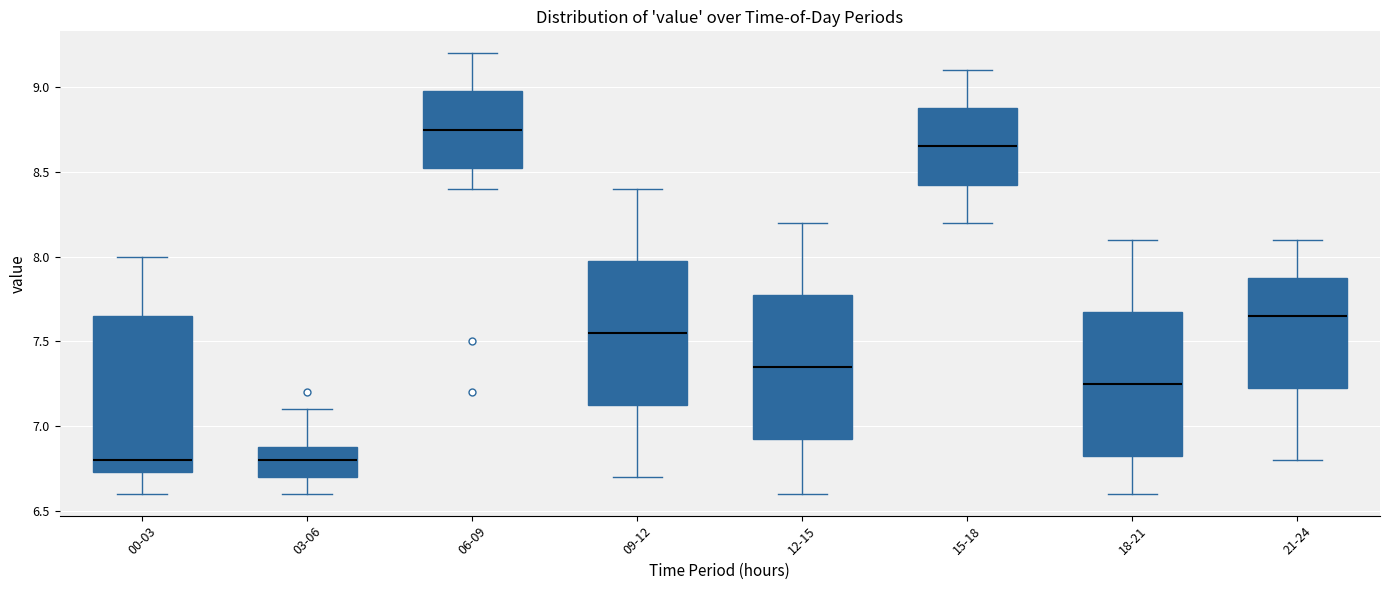

Reading left to right, read every box against the y-axis: the position of its median line, the range the box covers, and the ends of its whiskers. The values are not printed on the chart, so give them approximately, as read against the axis.

00-03: median 6.80, box 6.75 to 7.65, whiskers 6.60 to 8.00
03-06: median 6.80, box 6.70 to 6.90, whiskers 6.60 to 7.10
06-09: median 8.75, box 8.55 to 9.00, whiskers 8.40 to 9.20
09-12: median 7.55, box 7.15 to 8.00, whiskers 6.70 to 8.40
12-15: median 7.35, box 6.95 to 7.80, whiskers 6.60 to 8.20
15-18: median 8.65, box 8.45 to 8.90, whiskers 8.20 to 9.10
18-21: median 7.25, box 6.85 to 7.70, whiskers 6.60 to 8.10
21-24: median 7.65, box 7.25 to 7.90, whiskers 6.80 to 8.10